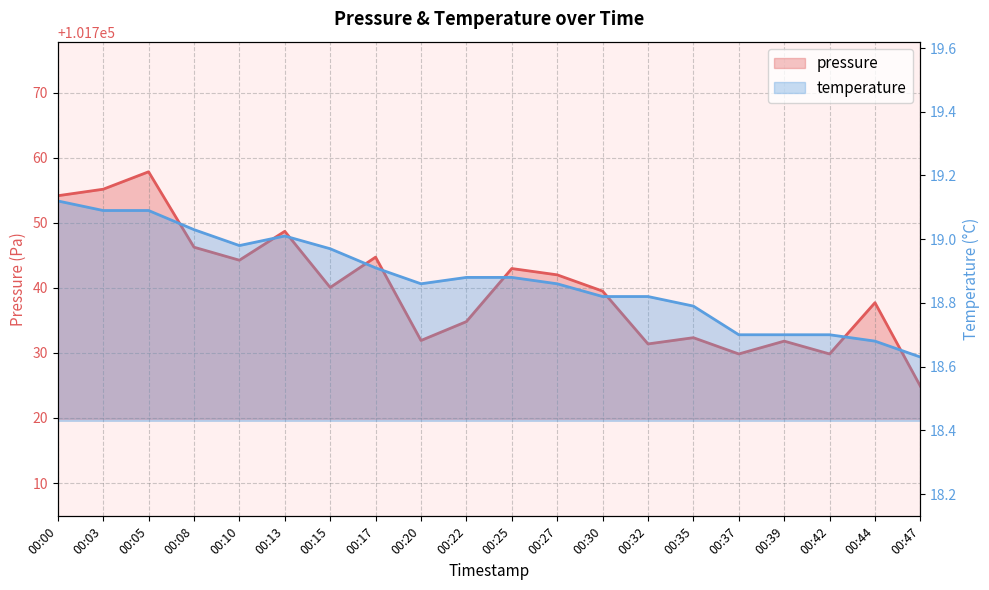

True or false: temperature (line) has more than 0 interior local peaks.

True